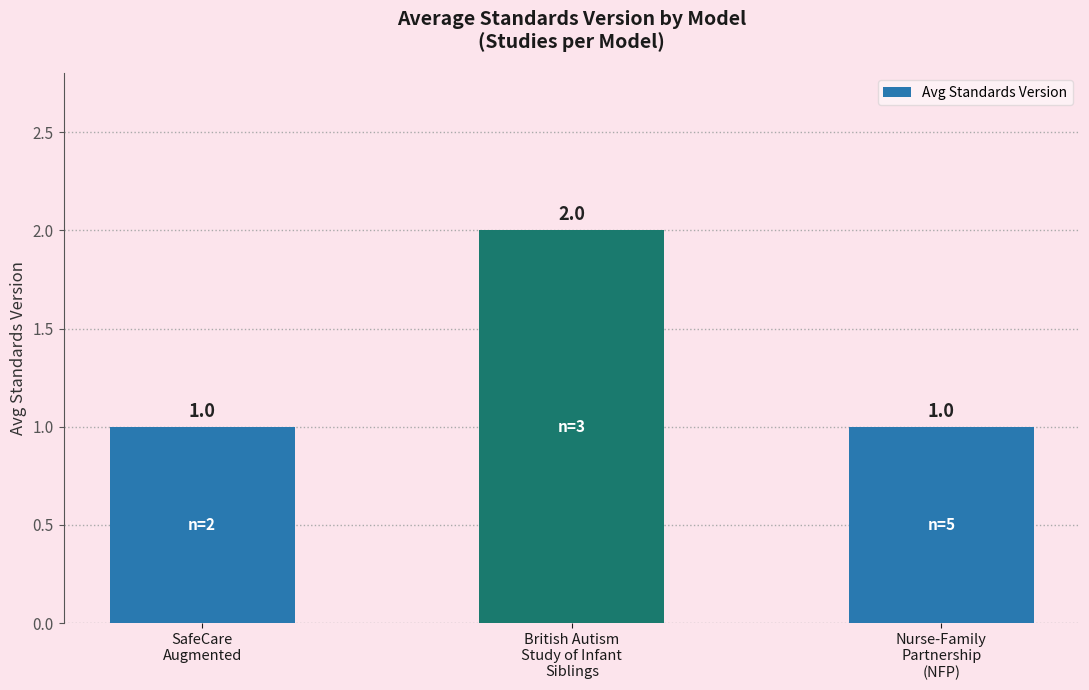

Reading left to right, transcribe all the data shown in this chart.

1	2	1